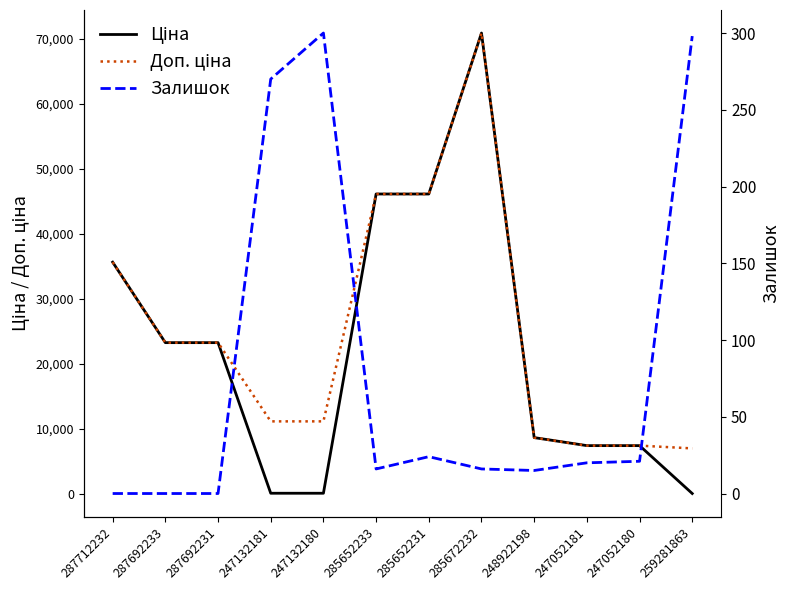

Between 285672232 and 247052181, which is larger?

285672232